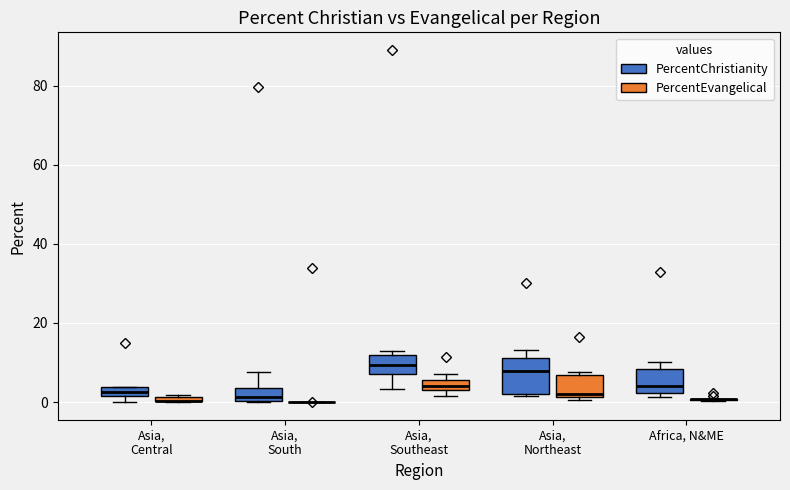

Where is the upper edge of the box for Asia, Southeast (PercentChristianity) on the y-axis? The values are not printed on the chart, so give them approximately, as read against the axis.

12